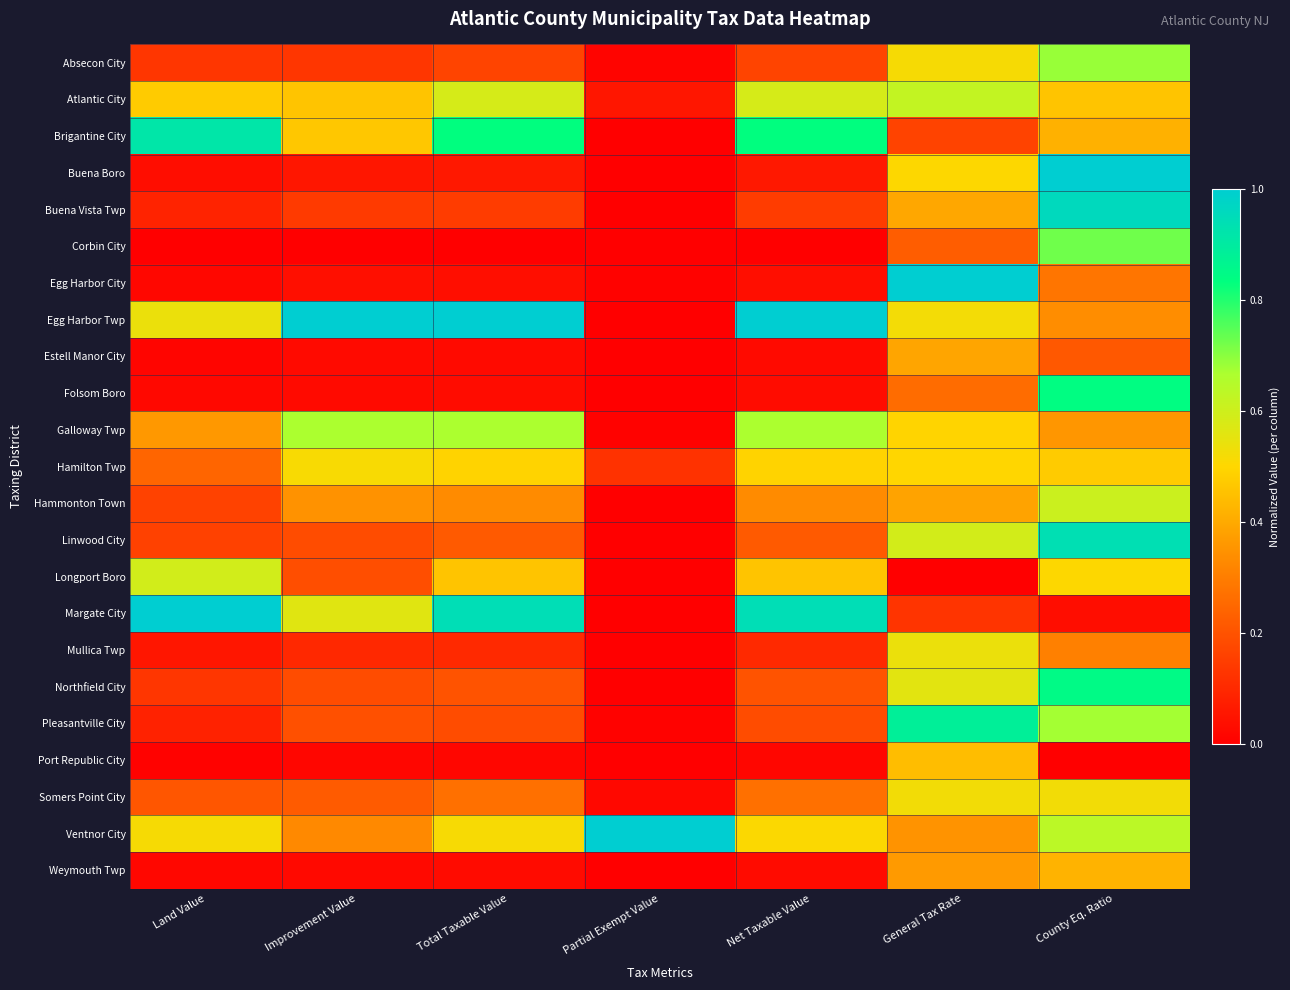

What is the total value across all series at General Tax Rate?

10.4